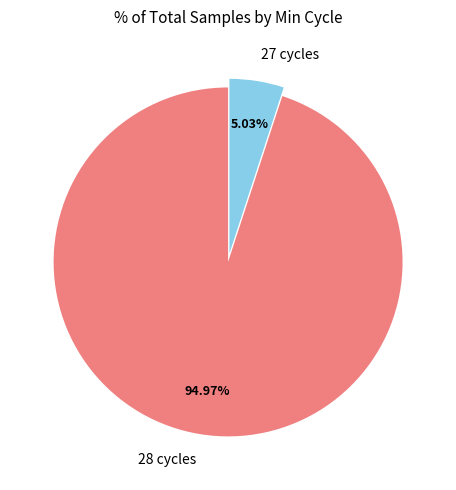

Which has a higher value, 28 cycles or 27 cycles?

28 cycles